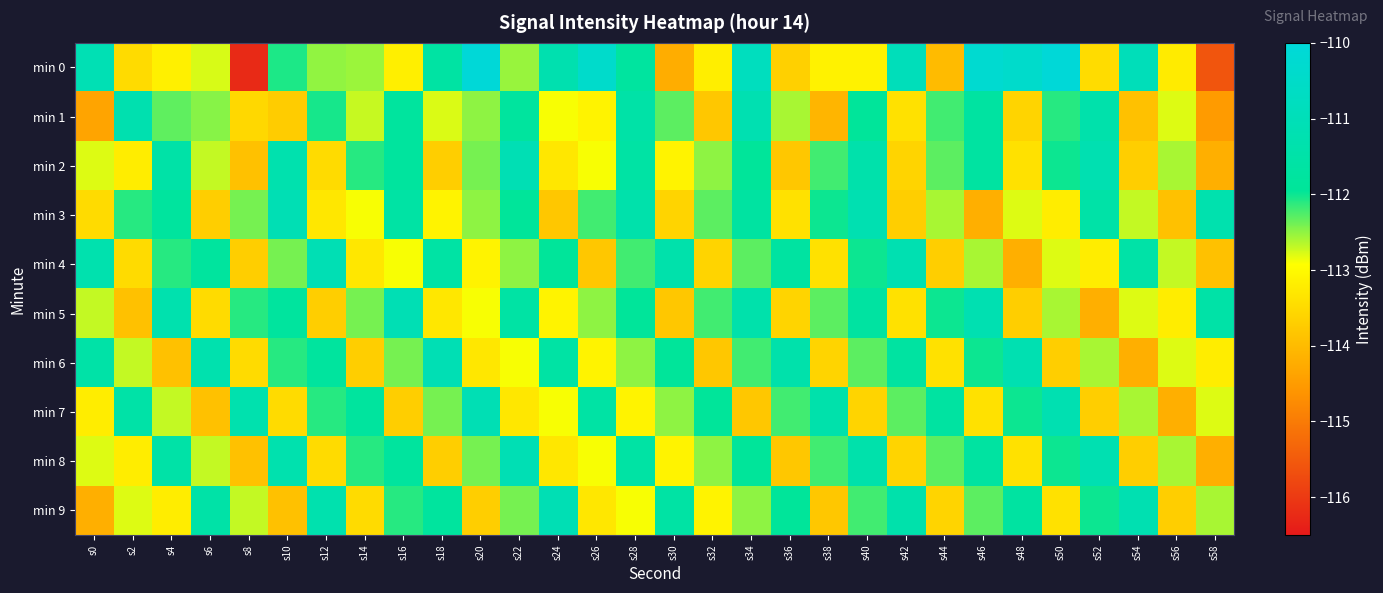

Reading left to right, what are all the values shown in this chart?

min 0: s0=-111.1	s2=-113.5	s4=-113.2	s6=-112.8	s8=-116.2	s10=-112.1	s12=-112.5	s14=-112.6	s16=-113.2	s18=-111.6	s20=-110.0	s22=-112.5	s24=-111.3	s26=-110.4	s28=-111.7	s30=-114.2	s32=-113.2	s34=-110.8	s36=-113.7	s38=-113.1	s40=-113.1	s42=-110.9	s44=-114.0	s46=-110.3	s48=-110.4	s50=-110.1	s52=-113.5	s54=-111.0	s56=-113.2	s58=-115.6
min 1: s0=-114.4	s2=-111.3	s4=-112.3	s6=-112.5	s8=-113.5	s10=-113.7	s12=-112.0	s14=-112.7	s16=-111.8	s18=-112.8	s20=-112.5	s22=-111.8	s24=-112.9	s26=-113.1	s28=-111.5	s30=-112.3	s32=-113.8	s34=-111.2	s36=-112.6	s38=-114.1	s40=-111.9	s42=-113.4	s44=-112.2	s46=-111.7	s48=-113.6	s50=-112.1	s52=-111.4	s54=-113.9	s56=-112.8	s58=-114.5
min 2: s0=-112.8	s2=-113.2	s4=-111.5	s6=-112.7	s8=-113.9	s10=-111.3	s12=-113.5	s14=-112.1	s16=-111.8	s18=-113.7	s20=-112.4	s22=-111.1	s24=-113.3	s26=-112.9	s28=-111.6	s30=-113.1	s32=-112.5	s34=-111.9	s36=-113.8	s38=-112.2	s40=-111.4	s42=-113.6	s44=-112.3	s46=-111.7	s48=-113.4	s50=-112.0	s52=-111.2	s54=-113.7	s56=-112.6	s58=-114.2
min 3: s0=-113.5	s2=-112.1	s4=-111.8	s6=-113.7	s8=-112.4	s10=-111.1	s12=-113.3	s14=-112.9	s16=-111.6	s18=-113.1	s20=-112.5	s22=-111.9	s24=-113.8	s26=-112.2	s28=-111.4	s30=-113.6	s32=-112.3	s34=-111.7	s36=-113.4	s38=-112.0	s40=-111.2	s42=-113.7	s44=-112.6	s46=-114.2	s48=-112.8	s50=-113.2	s52=-111.5	s54=-112.7	s56=-113.9	s58=-111.3
min 4: s0=-111.3	s2=-113.5	s4=-112.1	s6=-111.8	s8=-113.7	s10=-112.4	s12=-111.1	s14=-113.3	s16=-112.9	s18=-111.6	s20=-113.1	s22=-112.5	s24=-111.9	s26=-113.8	s28=-112.2	s30=-111.4	s32=-113.6	s34=-112.3	s36=-111.7	s38=-113.4	s40=-112.0	s42=-111.2	s44=-113.7	s46=-112.6	s48=-114.2	s50=-112.8	s52=-113.2	s54=-111.5	s56=-112.7	s58=-113.9
min 5: s0=-112.7	s2=-113.9	s4=-111.3	s6=-113.5	s8=-112.1	s10=-111.8	s12=-113.7	s14=-112.4	s16=-111.1	s18=-113.3	s20=-112.9	s22=-111.6	s24=-113.1	s26=-112.5	s28=-111.9	s30=-113.8	s32=-112.2	s34=-111.4	s36=-113.6	s38=-112.3	s40=-111.7	s42=-113.4	s44=-112.0	s46=-111.2	s48=-113.7	s50=-112.6	s52=-114.2	s54=-112.8	s56=-113.2	s58=-111.5
min 6: s0=-111.5	s2=-112.7	s4=-113.9	s6=-111.3	s8=-113.5	s10=-112.1	s12=-111.8	s14=-113.7	s16=-112.4	s18=-111.1	s20=-113.3	s22=-112.9	s24=-111.6	s26=-113.1	s28=-112.5	s30=-111.9	s32=-113.8	s34=-112.2	s36=-111.4	s38=-113.6	s40=-112.3	s42=-111.7	s44=-113.4	s46=-112.0	s48=-111.2	s50=-113.7	s52=-112.6	s54=-114.2	s56=-112.8	s58=-113.2
min 7: s0=-113.2	s2=-111.5	s4=-112.7	s6=-113.9	s8=-111.3	s10=-113.5	s12=-112.1	s14=-111.8	s16=-113.7	s18=-112.4	s20=-111.1	s22=-113.3	s24=-112.9	s26=-111.6	s28=-113.1	s30=-112.5	s32=-111.9	s34=-113.8	s36=-112.2	s38=-111.4	s40=-113.6	s42=-112.3	s44=-111.7	s46=-113.4	s48=-112.0	s50=-111.2	s52=-113.7	s54=-112.6	s56=-114.2	s58=-112.8
min 8: s0=-112.8	s2=-113.2	s4=-111.5	s6=-112.7	s8=-113.9	s10=-111.3	s12=-113.5	s14=-112.1	s16=-111.8	s18=-113.7	s20=-112.4	s22=-111.1	s24=-113.3	s26=-112.9	s28=-111.6	s30=-113.1	s32=-112.5	s34=-111.9	s36=-113.8	s38=-112.2	s40=-111.4	s42=-113.6	s44=-112.3	s46=-111.7	s48=-113.4	s50=-112.0	s52=-111.2	s54=-113.7	s56=-112.6	s58=-114.2
min 9: s0=-114.2	s2=-112.8	s4=-113.2	s6=-111.5	s8=-112.7	s10=-113.9	s12=-111.3	s14=-113.5	s16=-112.1	s18=-111.8	s20=-113.7	s22=-112.4	s24=-111.1	s26=-113.3	s28=-112.9	s30=-111.6	s32=-113.1	s34=-112.5	s36=-111.9	s38=-113.8	s40=-112.2	s42=-111.4	s44=-113.6	s46=-112.3	s48=-111.7	s50=-113.4	s52=-112.0	s54=-111.2	s56=-113.7	s58=-112.6